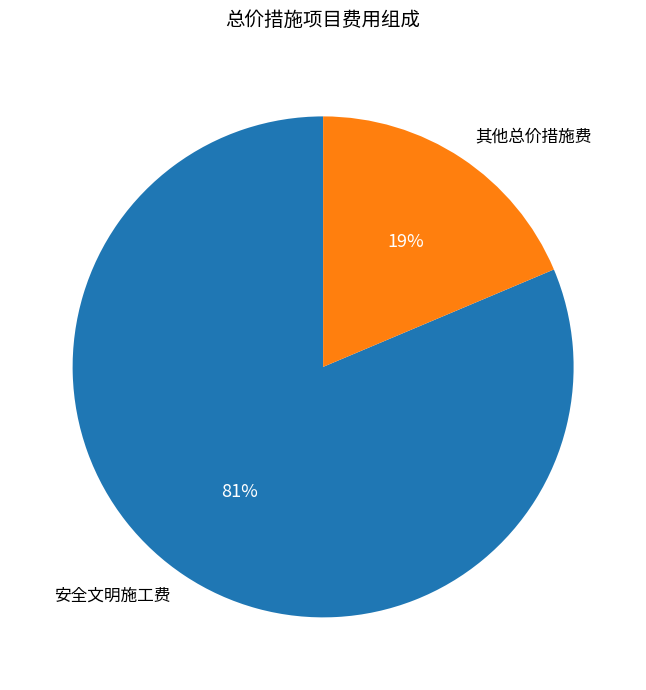

To the nearest percent, what percentage of the pie is 安全文明施工费?

81%